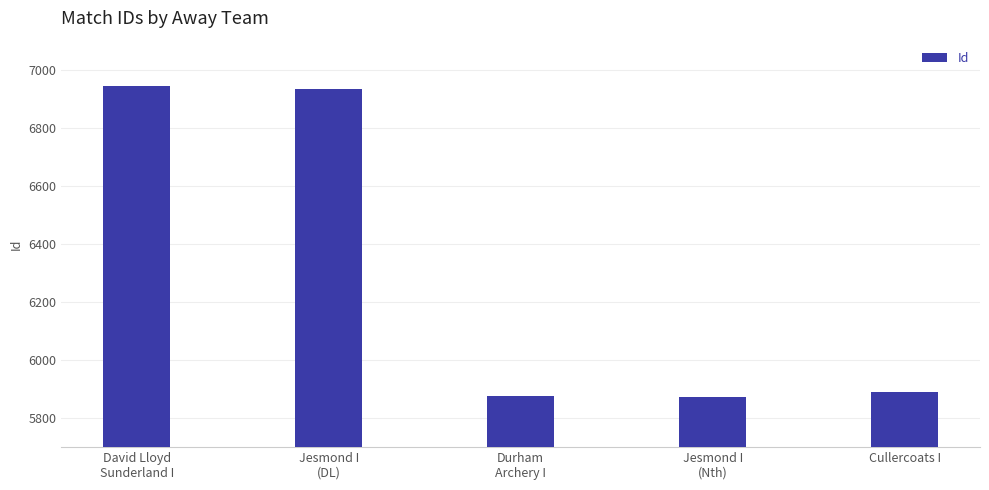

The chart shows a value of 2028 at Jesmond I
(DL). True or false?

False